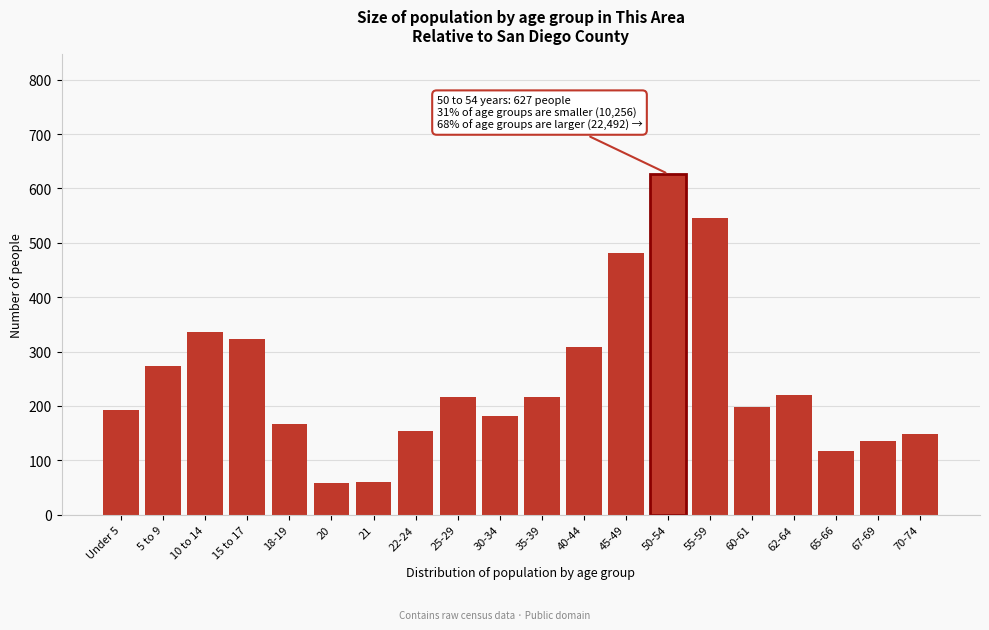

The chart shows a value of 314 at 35-39. True or false?

False